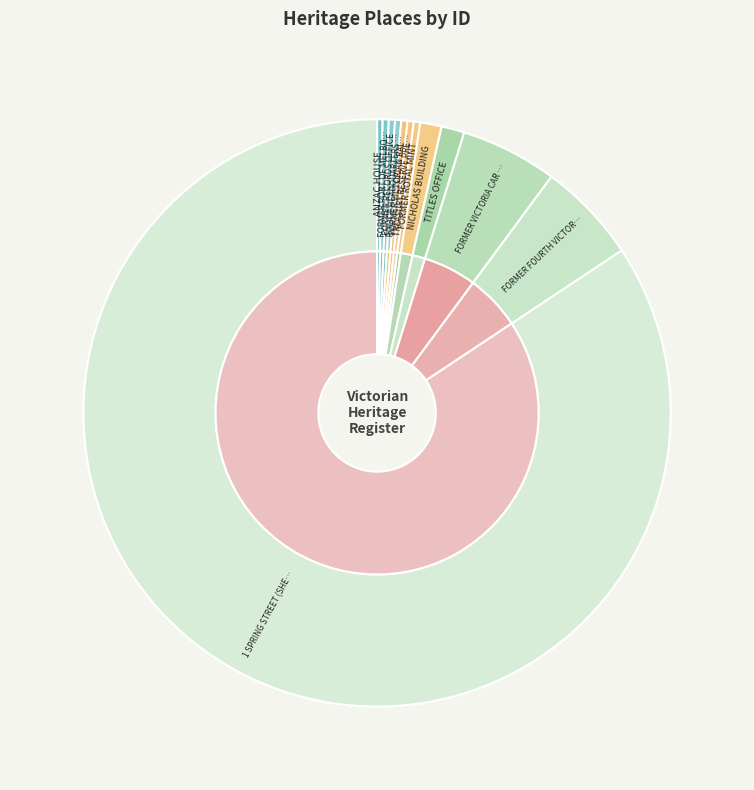

Does any single category account for the majority?

Yes